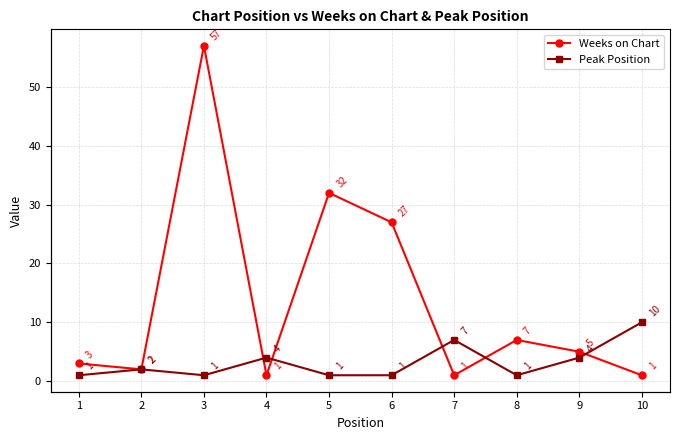

At which label is Weeks on Chart closest to 29?

6